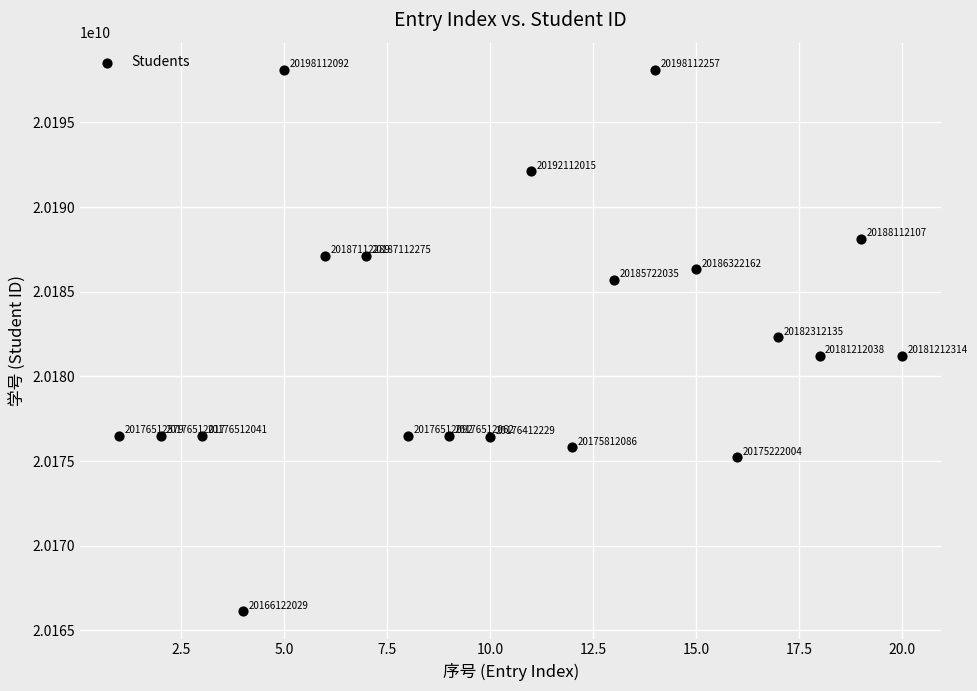

What is the range of X values (max minus min)?

19